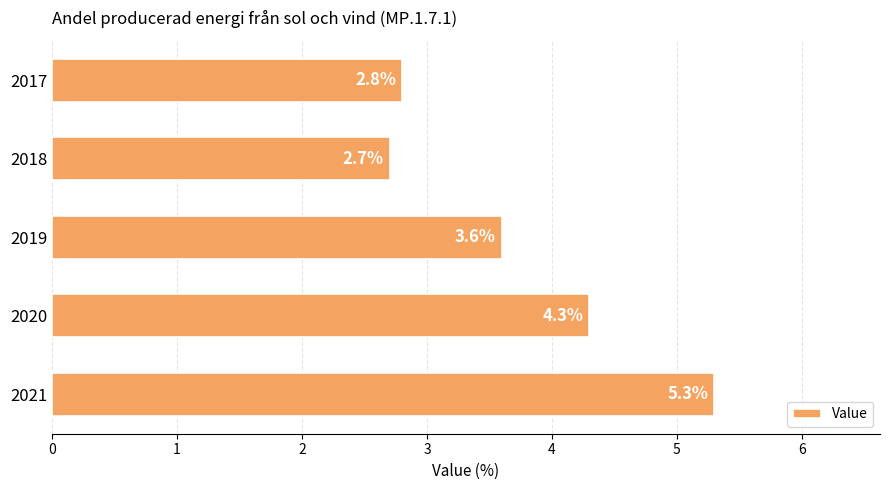

How many values exceed 3?

3